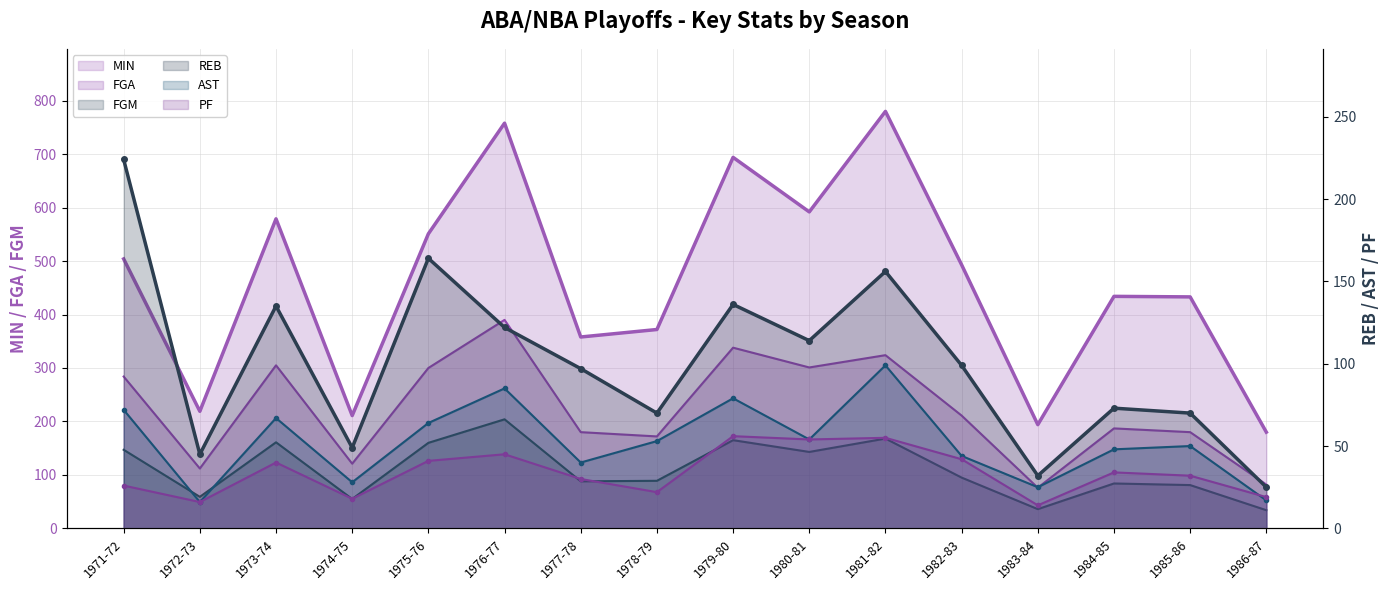

What is the value of the MIN point at the 8th from the left?

372